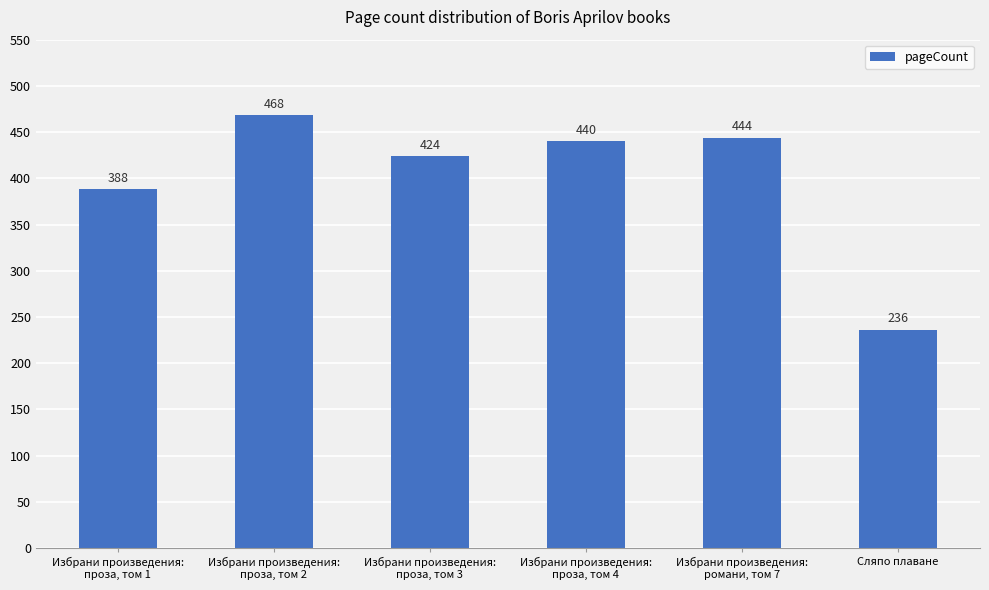

How many series are shown in this chart?

1